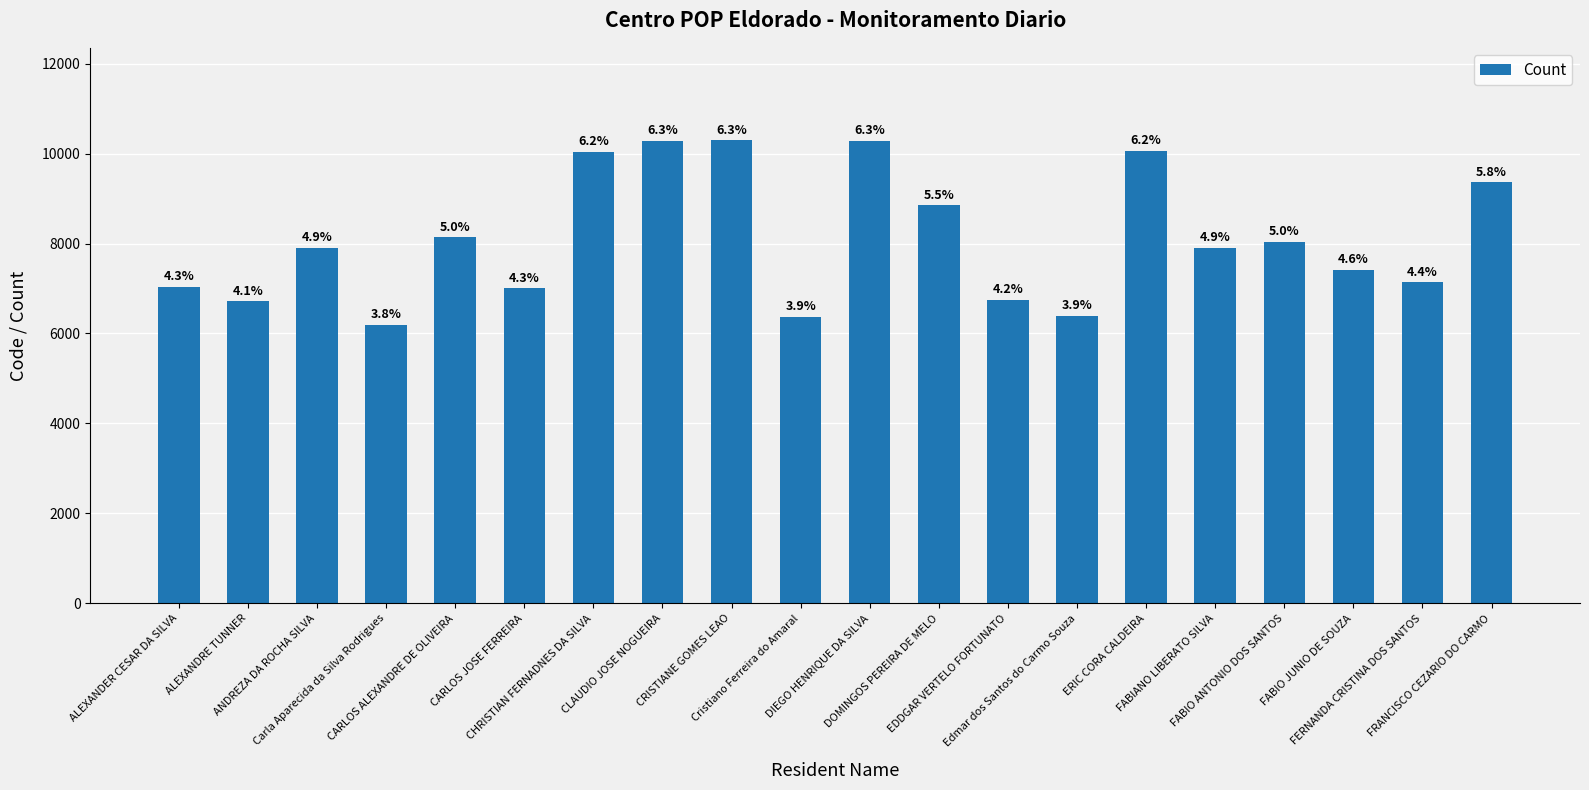

How many bars are there in total?

20